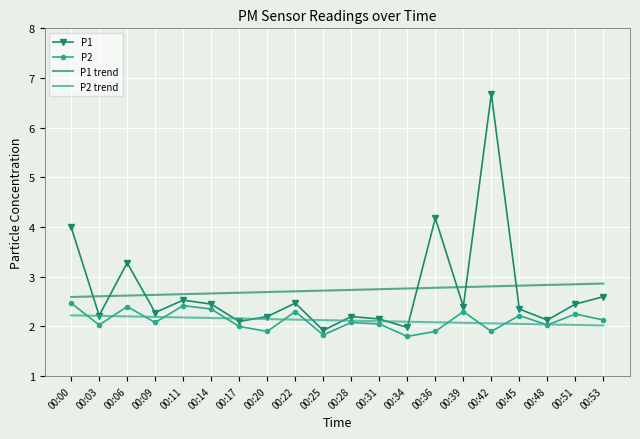

What is the total value across all series at 00:11?

9.8